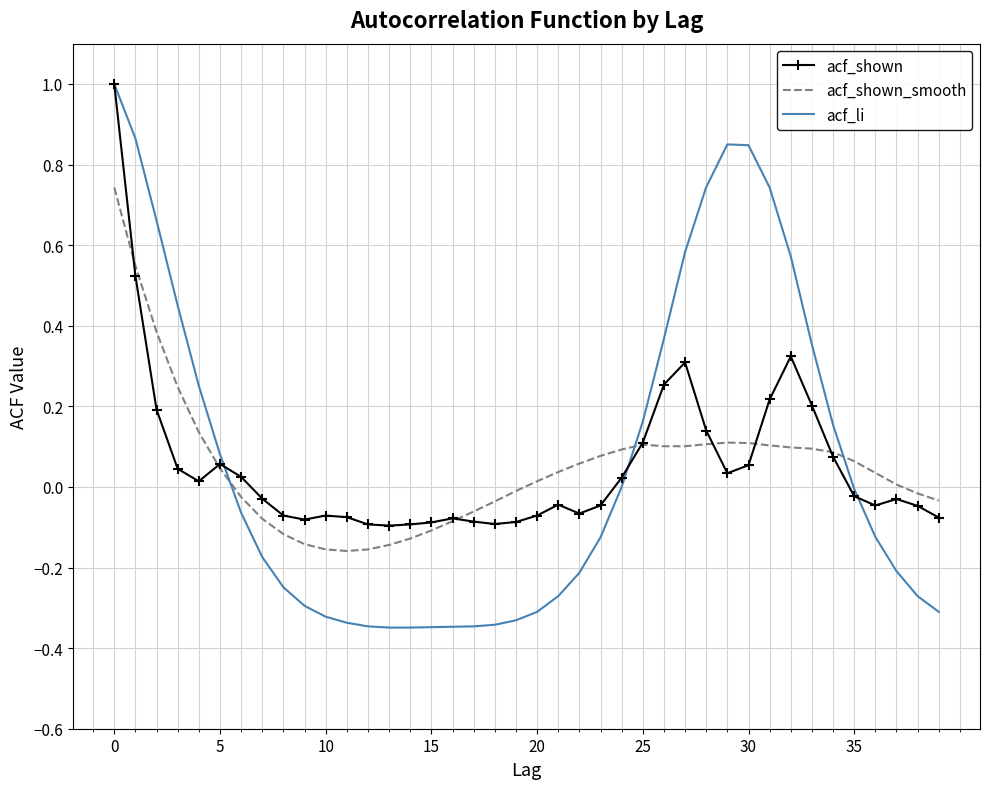

What is the greatest value displayed?

1.0